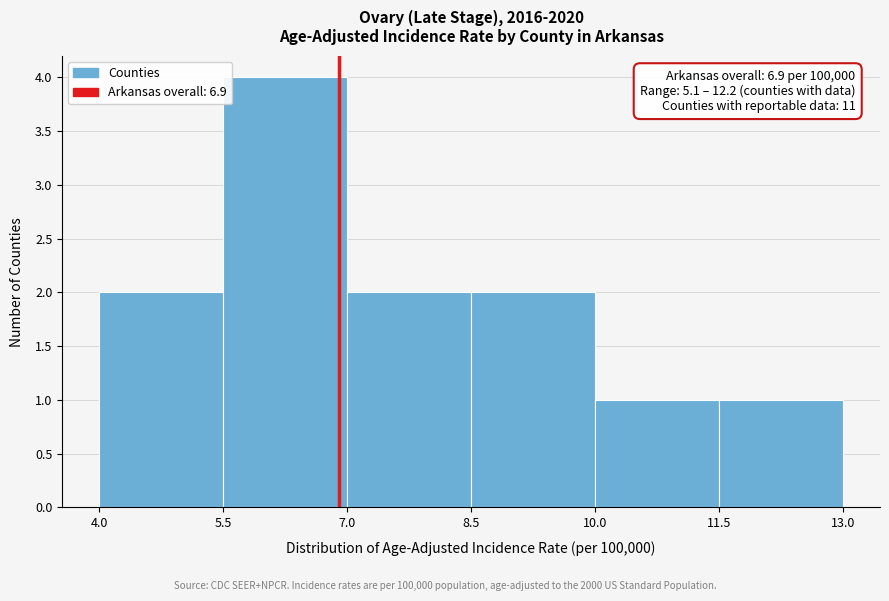

Over which range of the x-axis is the bar tallest?

5.5 to 7.0